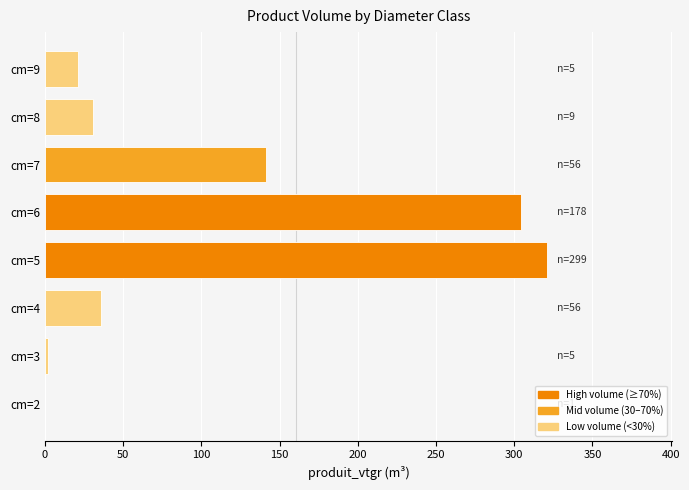

The value at cm=4 is 22.3. True or false?

False